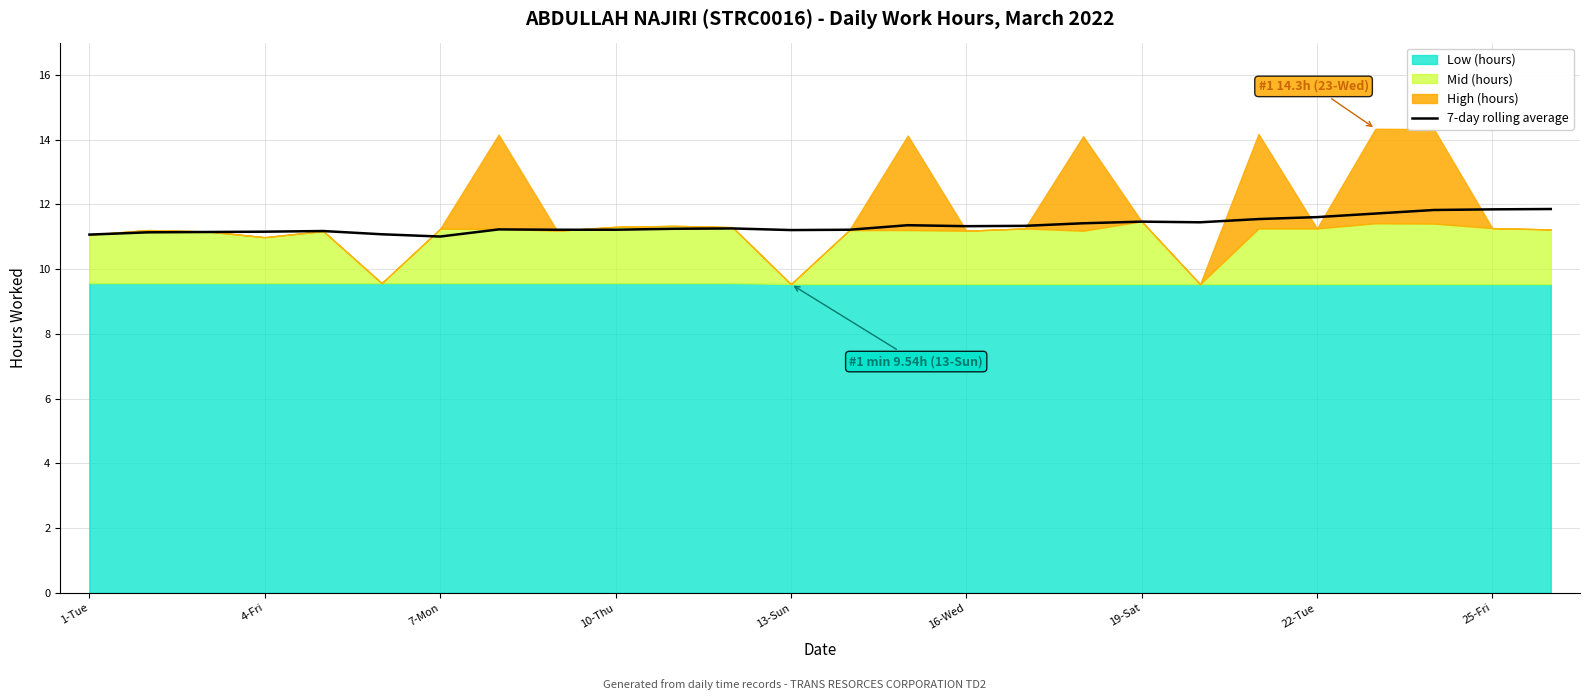

True or false: 7-day rolling average has a value of 11.6 at 22-Tue.

True